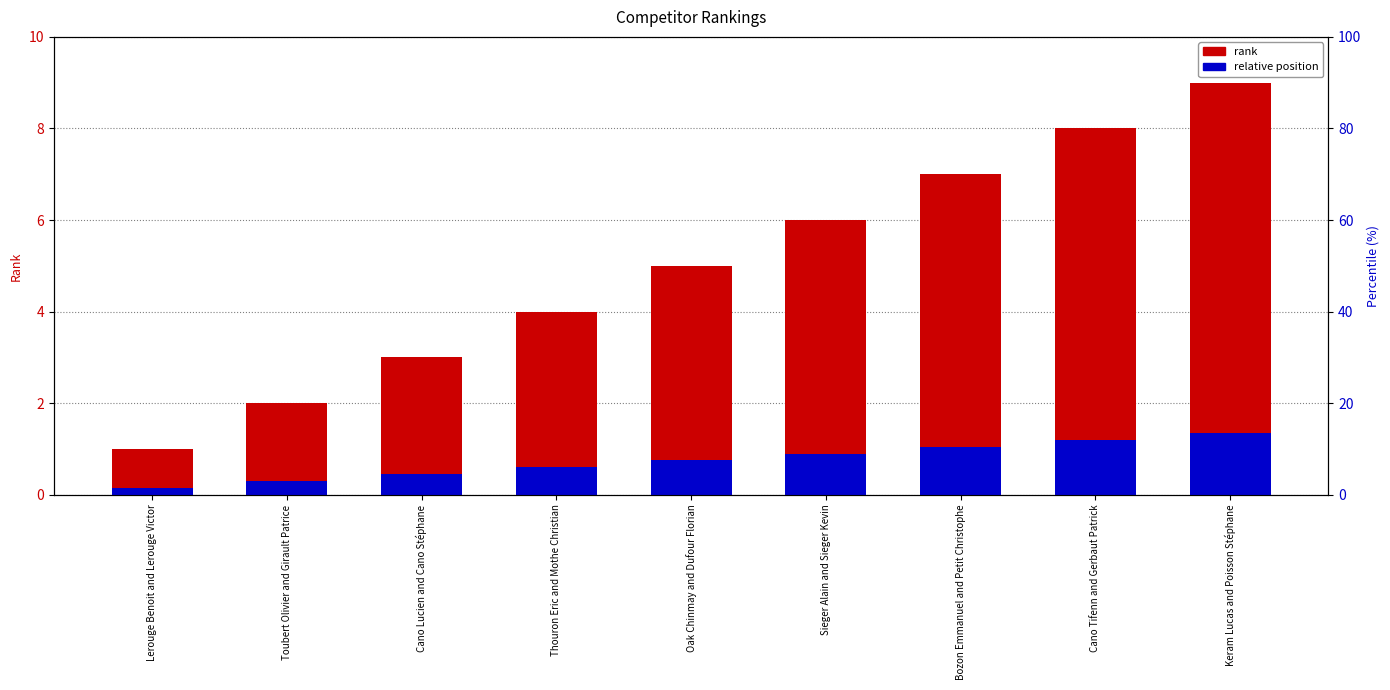

Read the relative position value at Toubert Olivier and Girault Patrice.

0.3